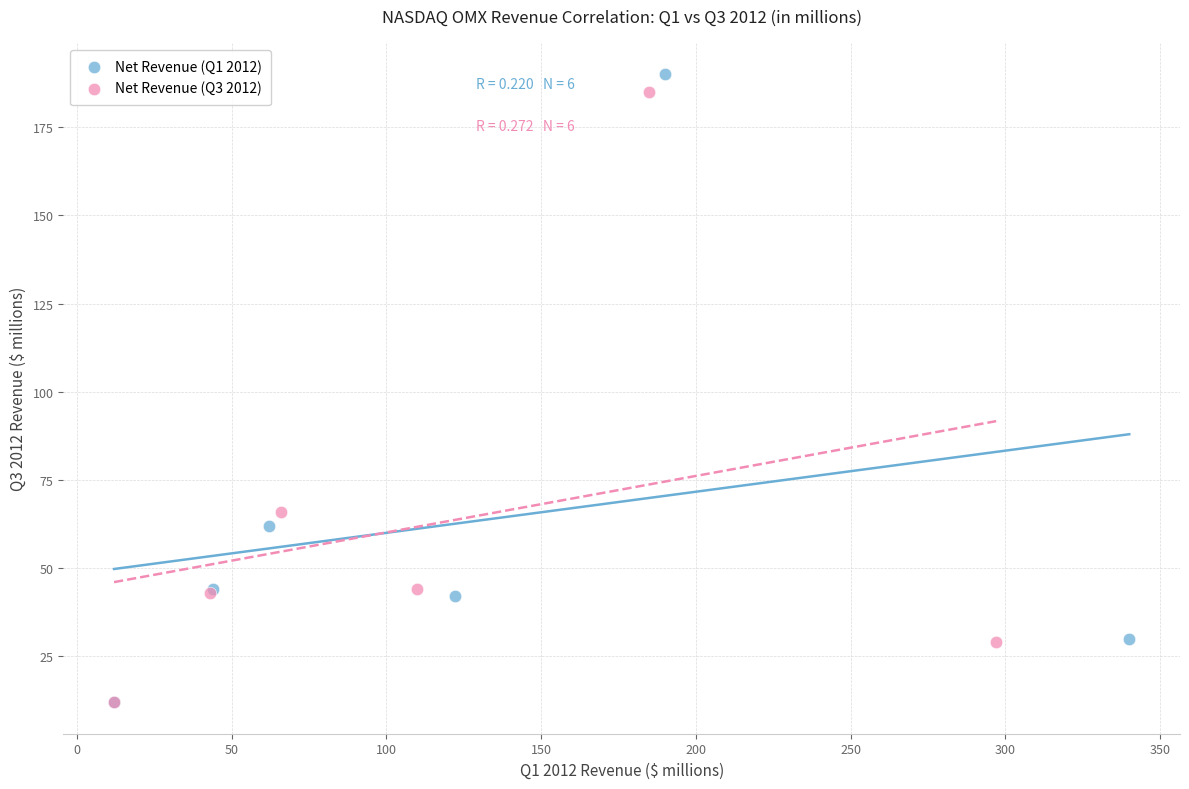

Which series has the largest Y range (max minus min)?

Net Revenue (Q1 2012)